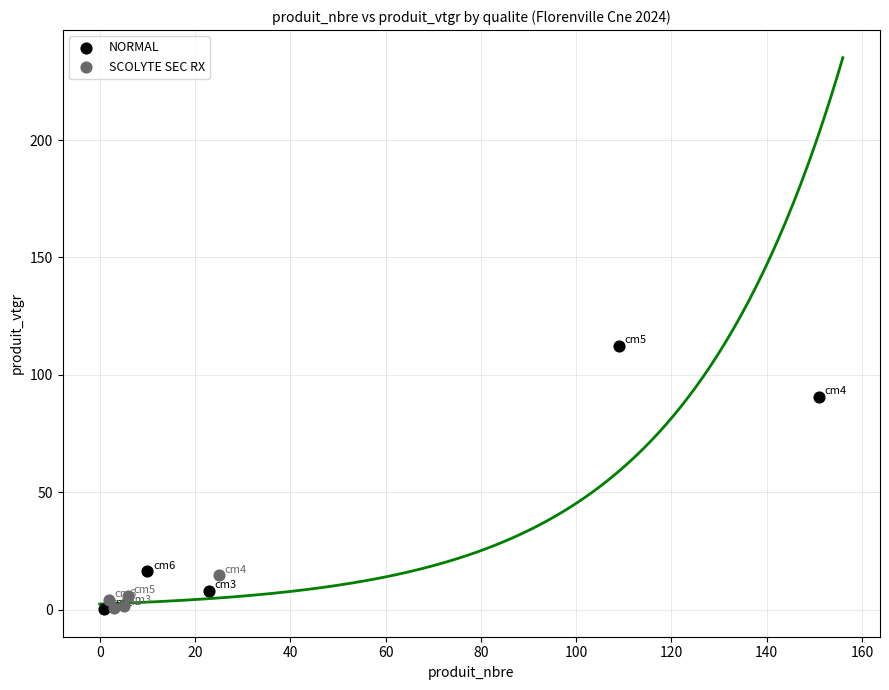

Which series has the largest Y range (max minus min)?

NORMAL